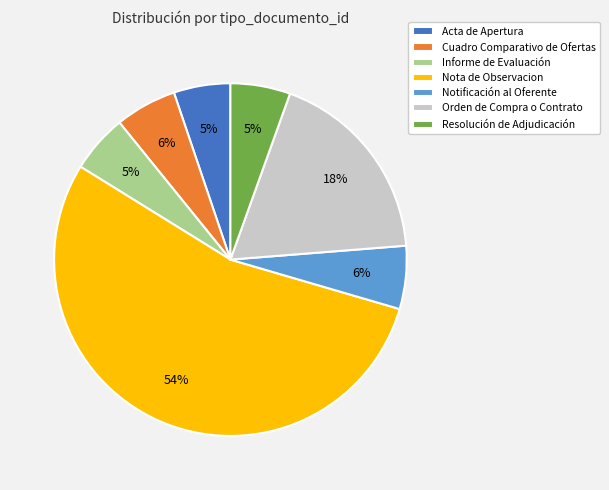

What percentage is the Informe de Evaluación slice, to the nearest percent?

5%